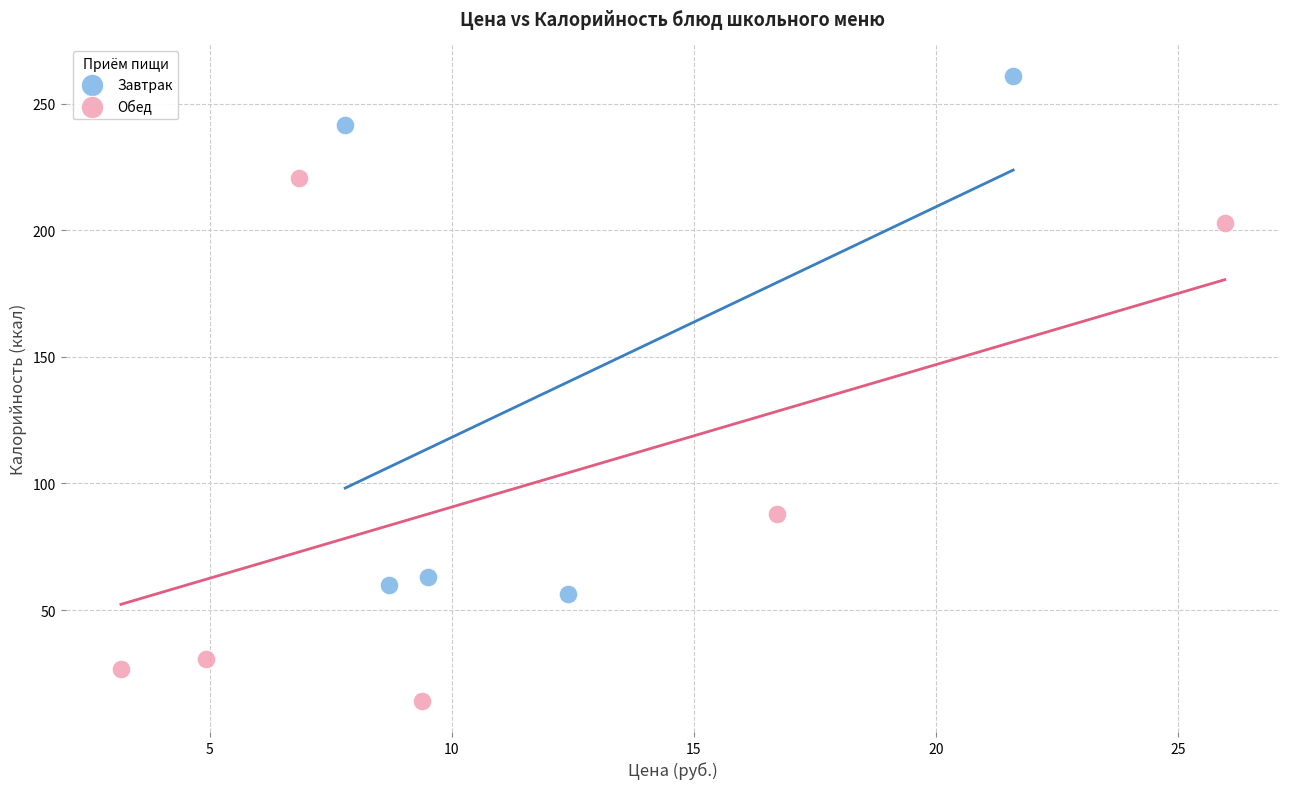

Which series reaches the maximum Y coordinate?

Завтрак